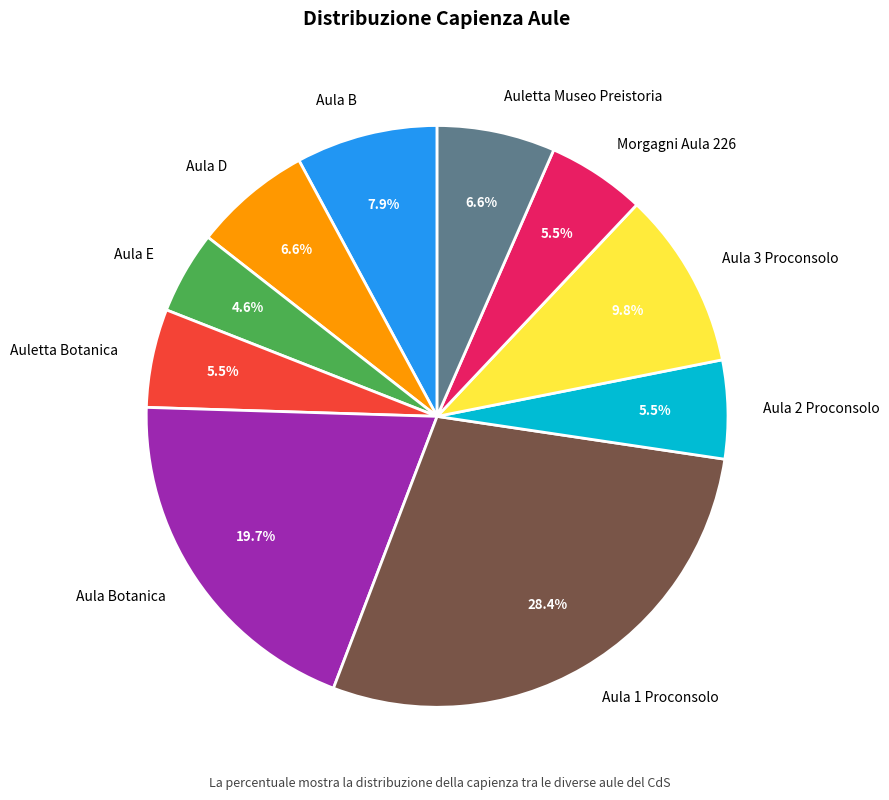

Between Aula 2 Proconsolo and Aula D, which is larger?

Aula D